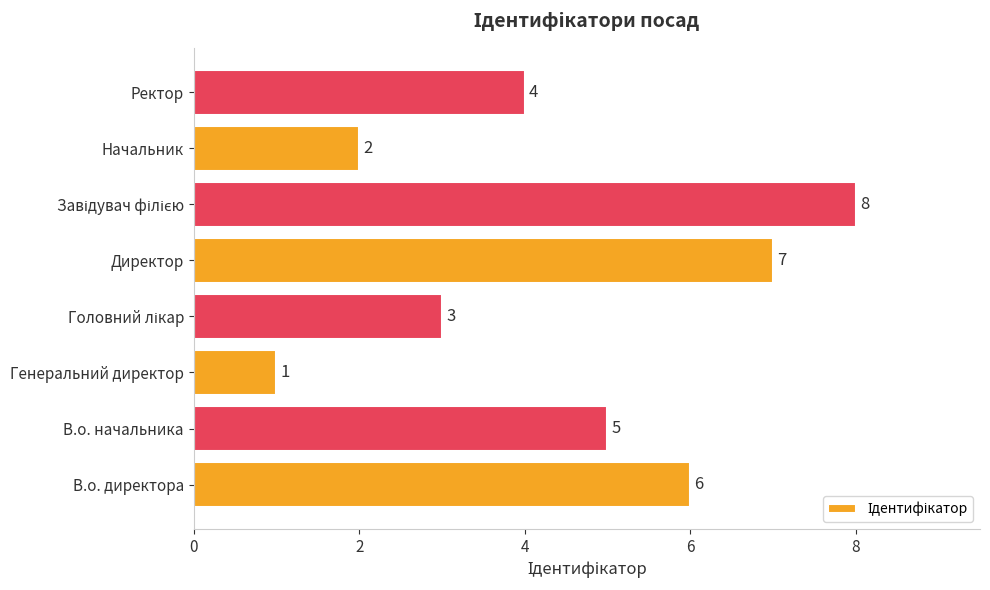

What is the smallest value displayed?

1